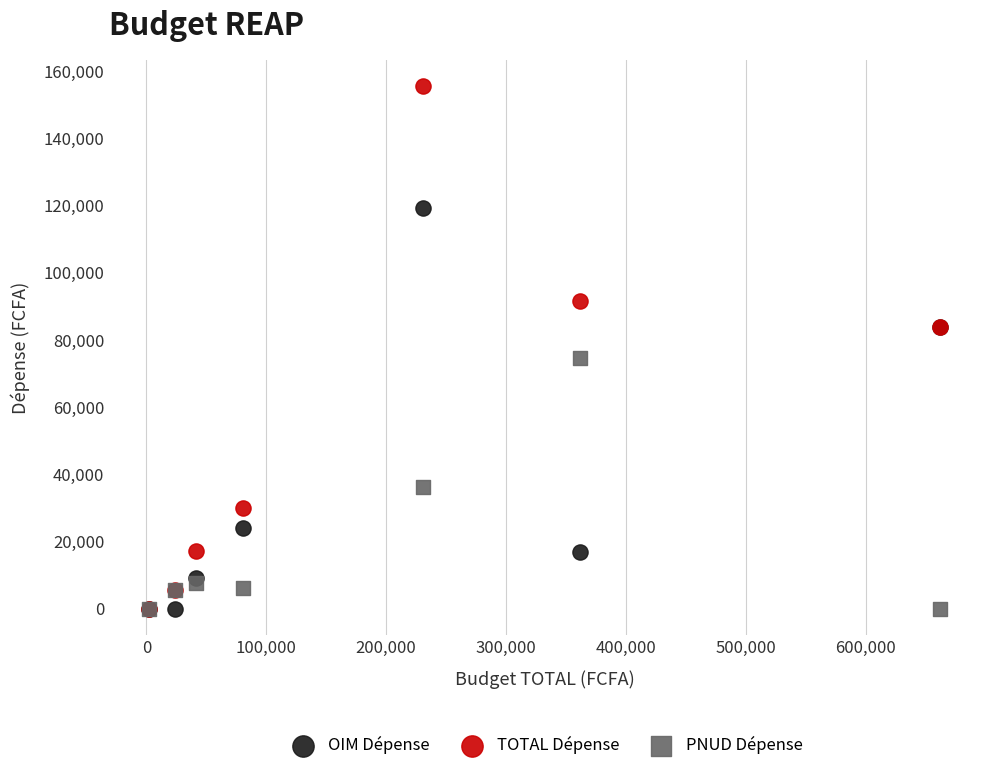

In the TOTAL Dépense series, what Y value is closest to 77800?

83863.7